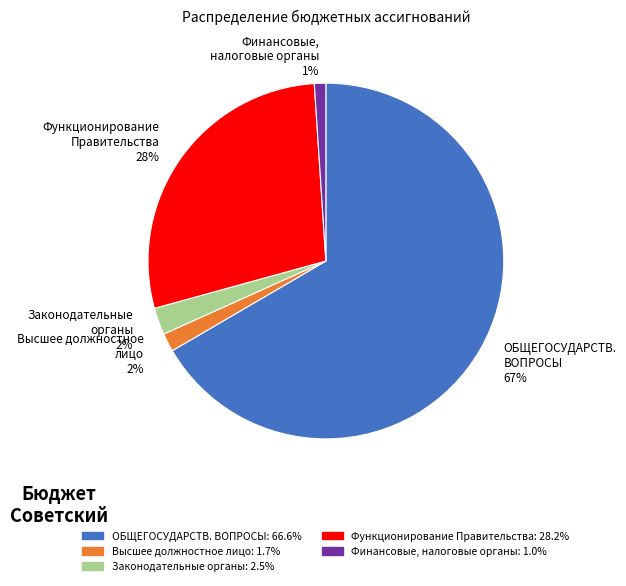

True or false: Финансовые, налоговые органы 1% accounts for 1% of the total.

True